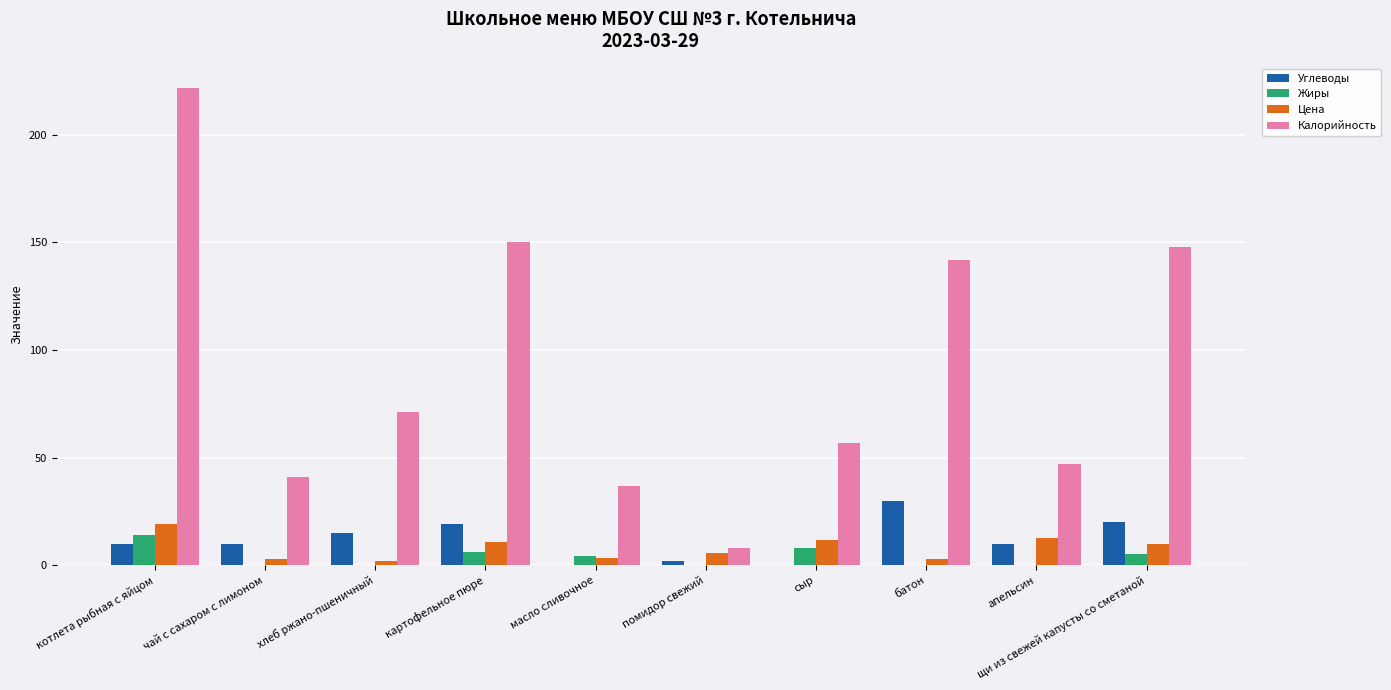

How many data points does each series have?

10